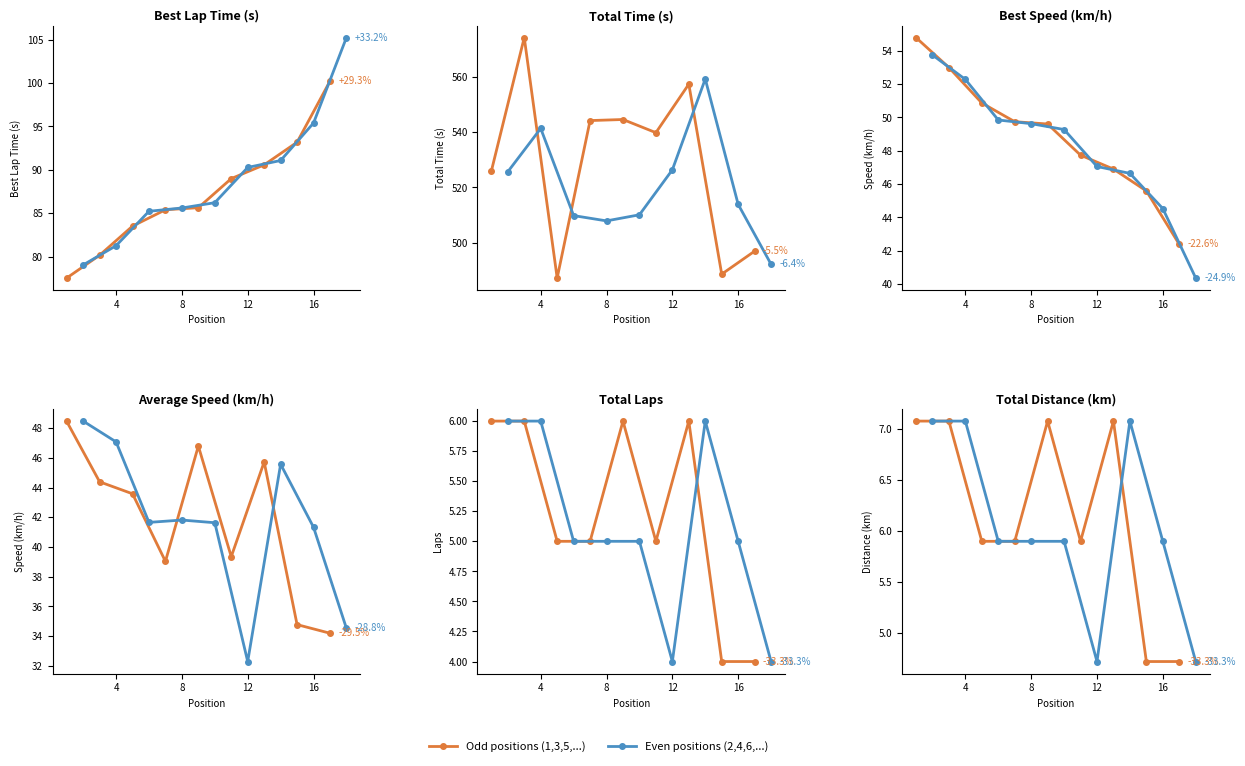

What is the minimum value shown in the chart?

4.7